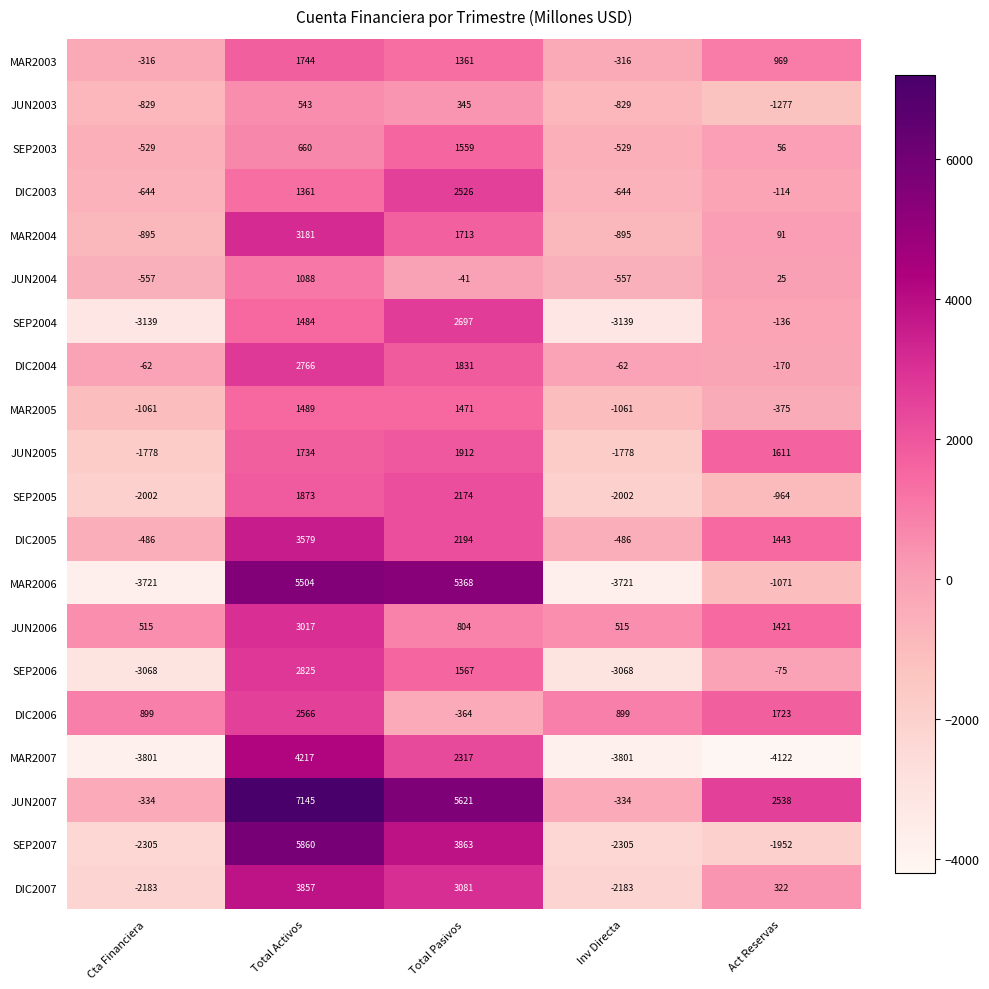

What is the total value across all series at Cta Financiera?

-26296